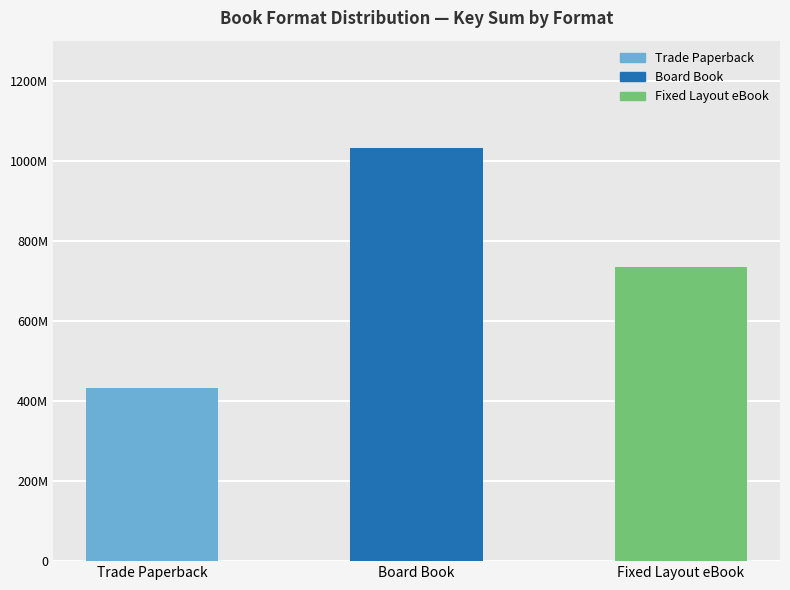

What is the value of the 3rd bar from the left?

735351685